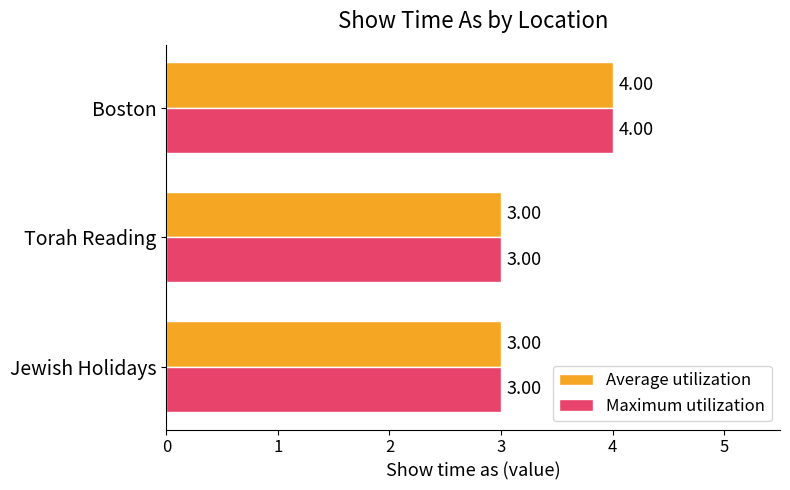

At which category is the sum across all series the highest?

Boston